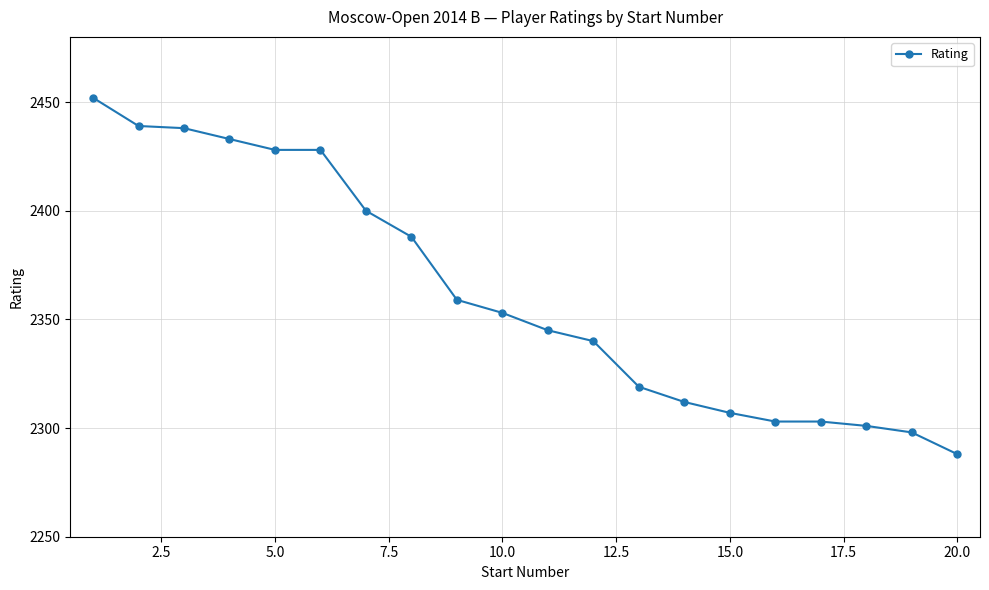

Reading left to right, transcribe all the data shown in this chart.

2452	2439	2438	2433	2428	2428	2400	2388	2359	2353	2345	2340	2319	2312	2307	2303	2303	2301	2298	2288